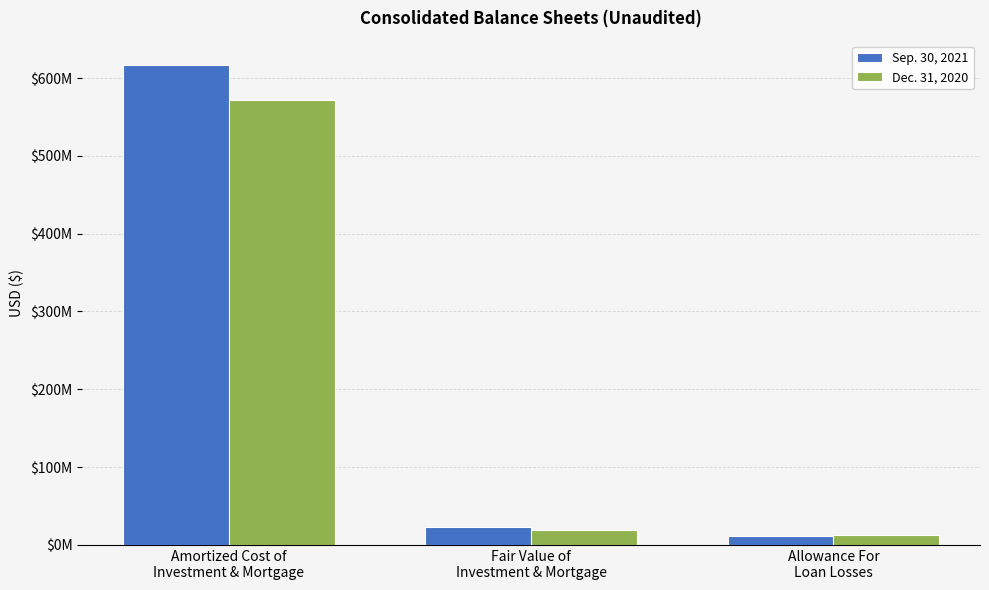

Are the bars grouped side by side (vs. stacked)?

Yes